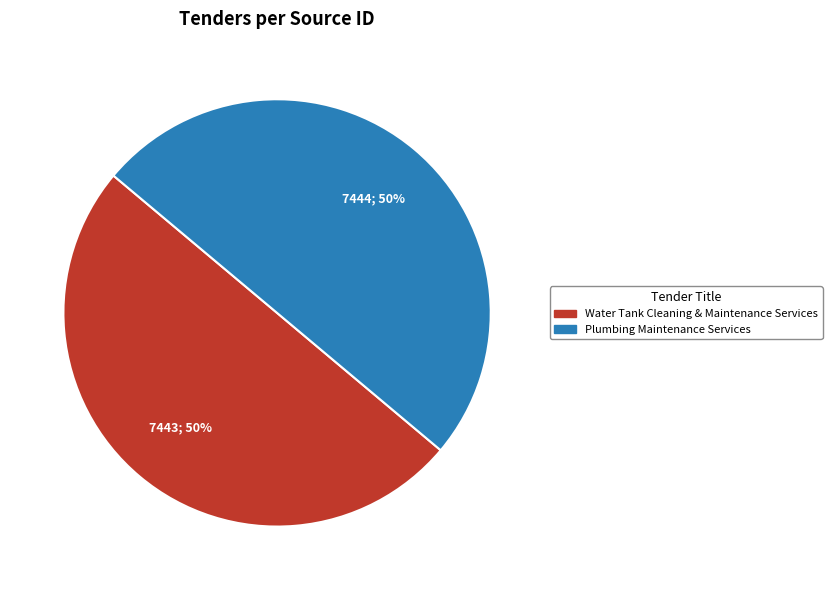

How many slices are in this pie chart?

2